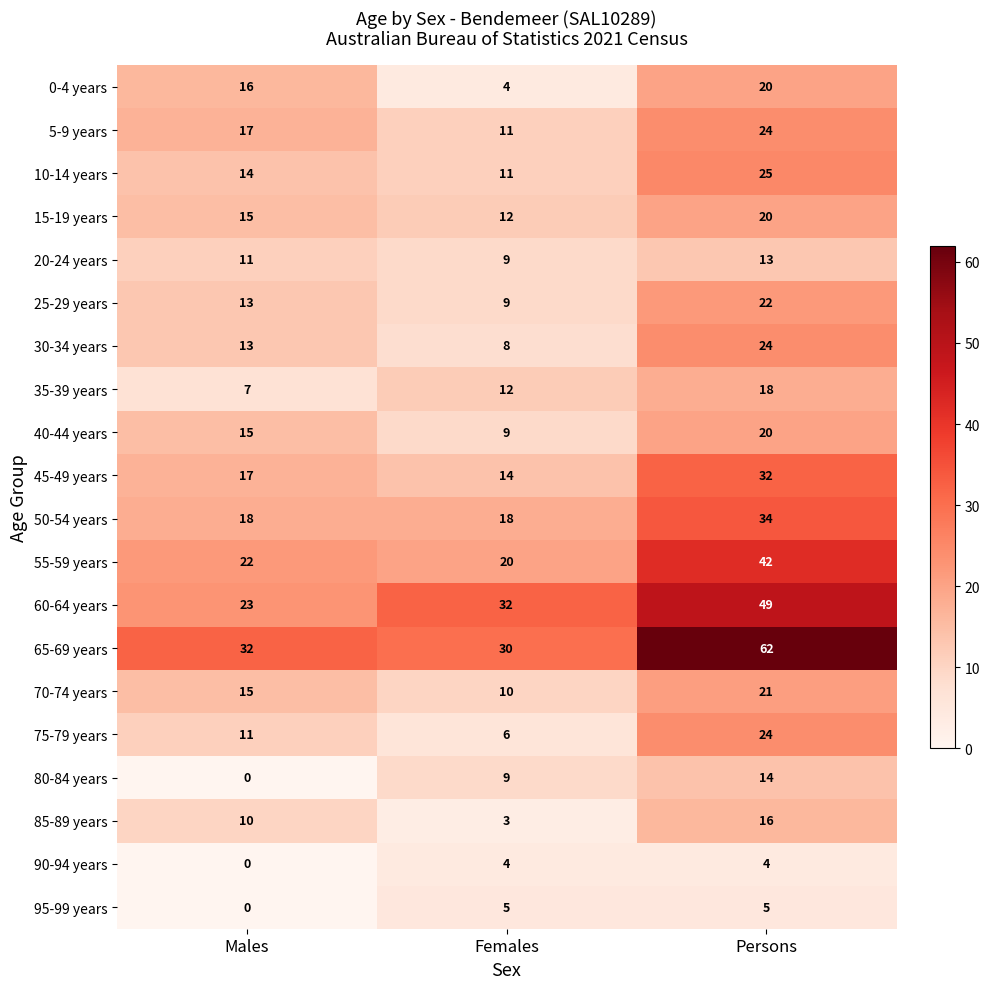

The value of 80-84 years at Persons is 14. True or false?

True